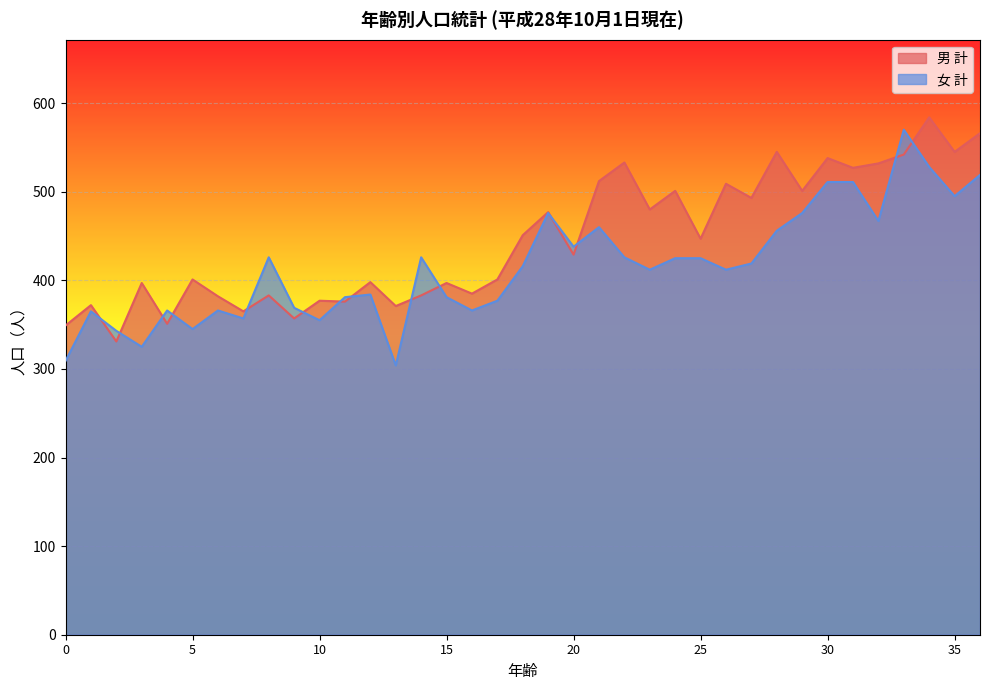

What are all the series names shown in the legend?

男 計, 女 計